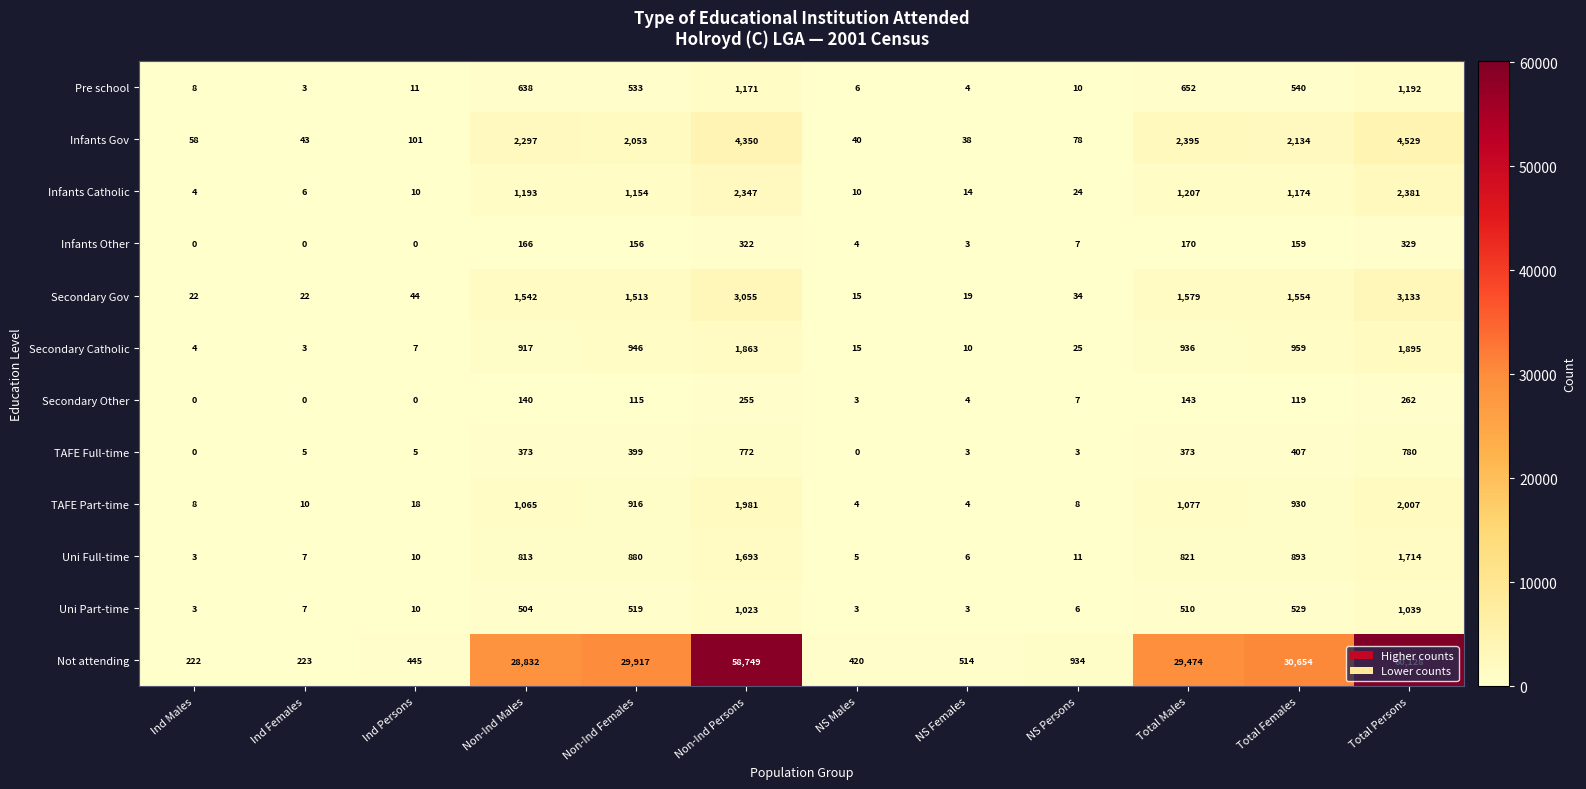

Which series changed the most between NS Females and Total Females?

Not attending